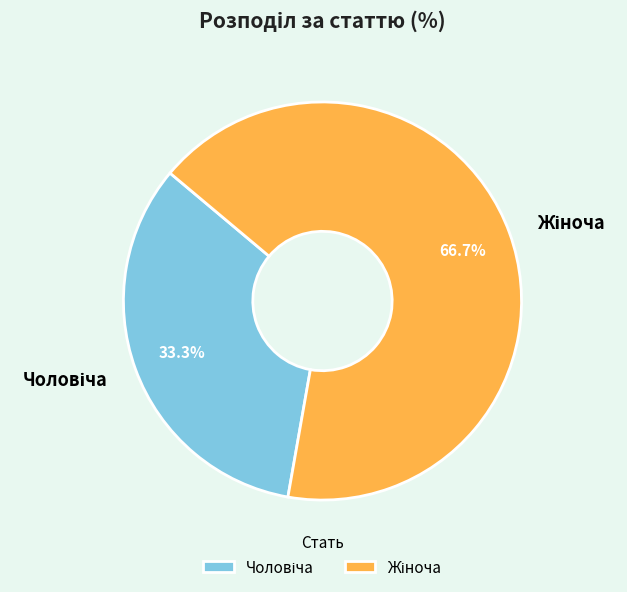

How many segments does this pie chart have?

2